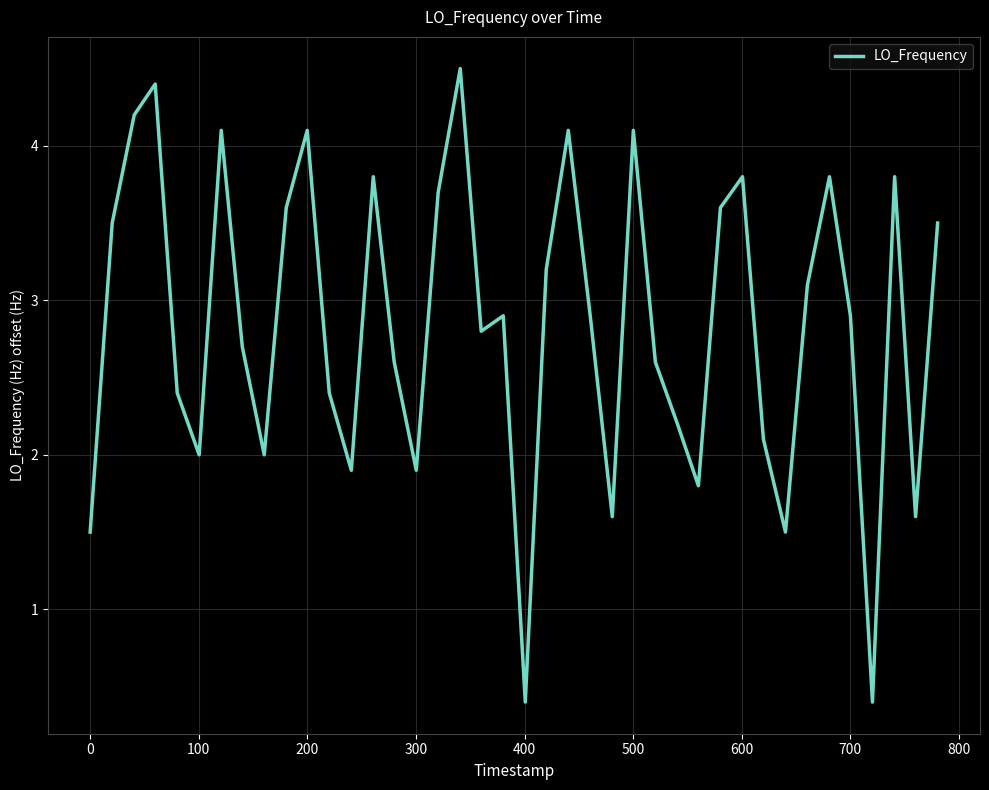

What is the smallest value displayed?

0.4